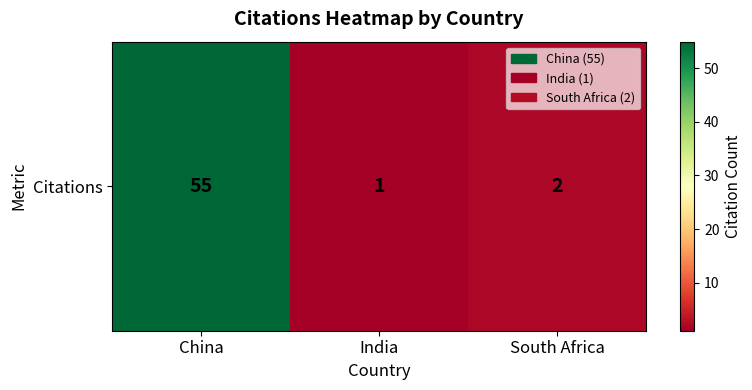

Where does the data first go above 2?

China